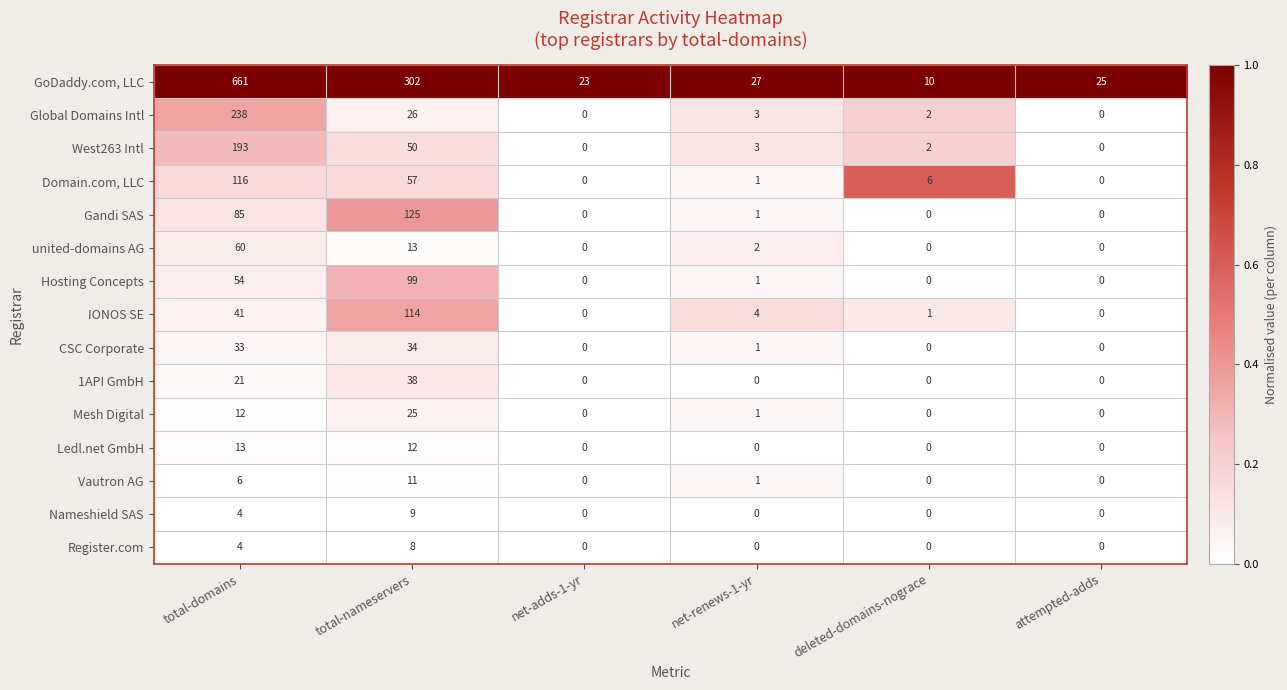

How many series are shown in this chart?

15